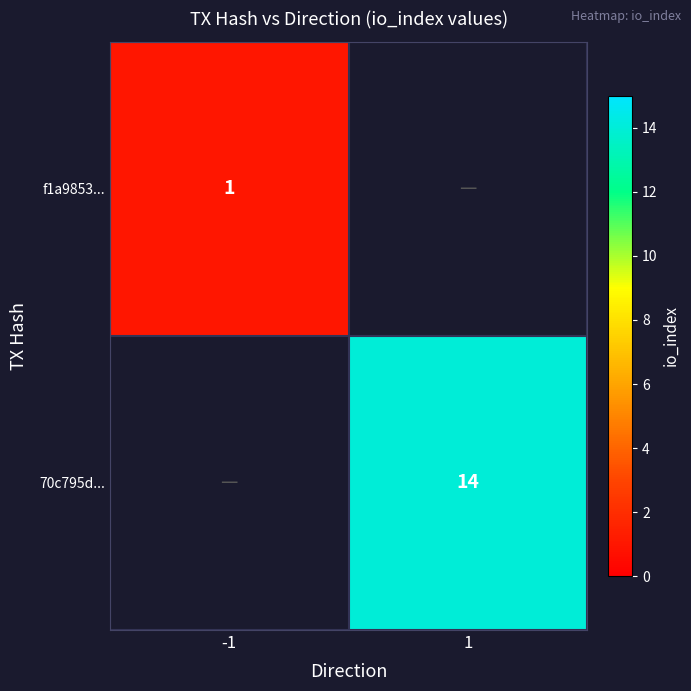

Is the value of 70c795d... at 1 greater than the value of f1a9853... at -1?

Yes